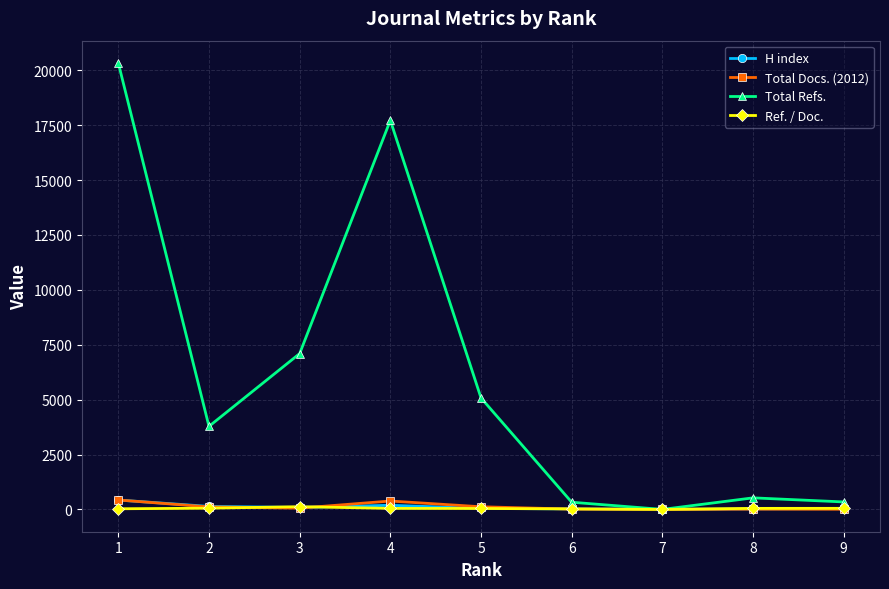

Which series changed the most between 1 and 4?

Total Refs.